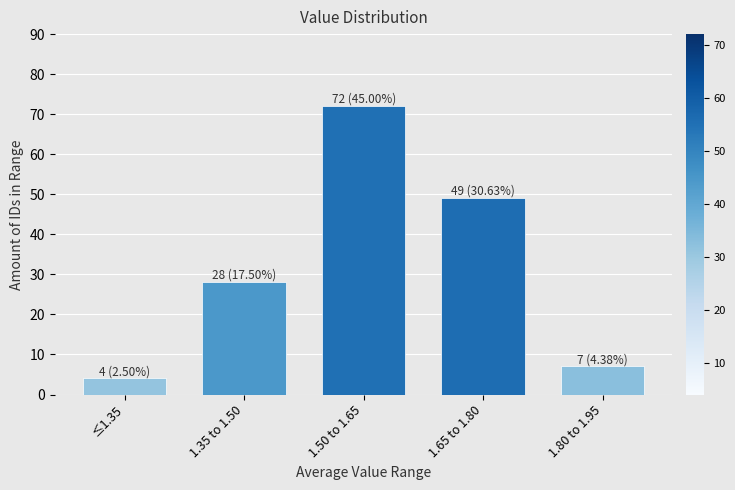

Reading right to left, transcribe all the data shown in this chart.

1.80 to 1.95=7	1.65 to 1.80=49	1.50 to 1.65=72	1.35 to 1.50=28	≤1.35=4